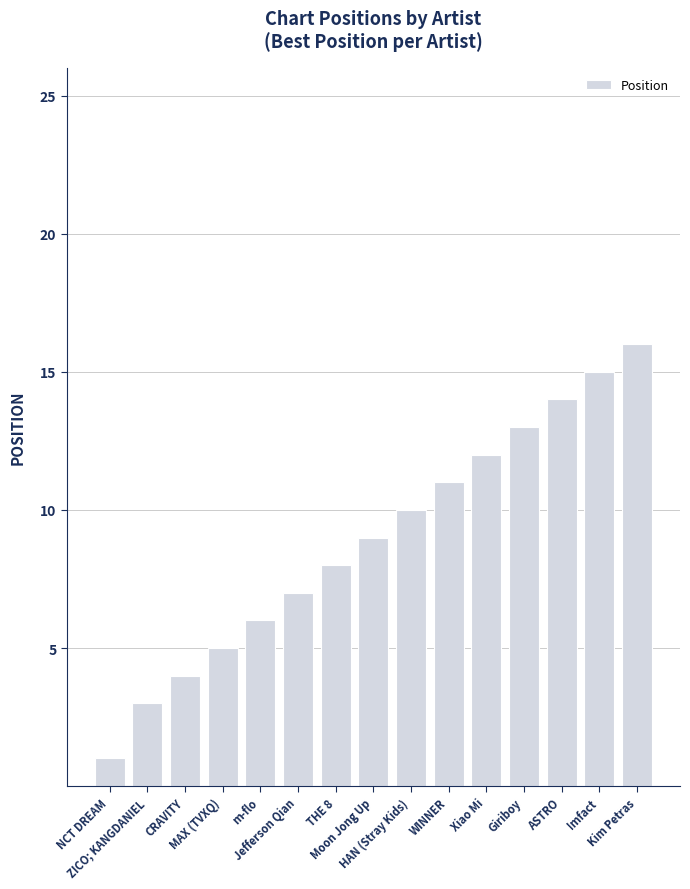

What position from the right is MAX (TVXQ)?

12